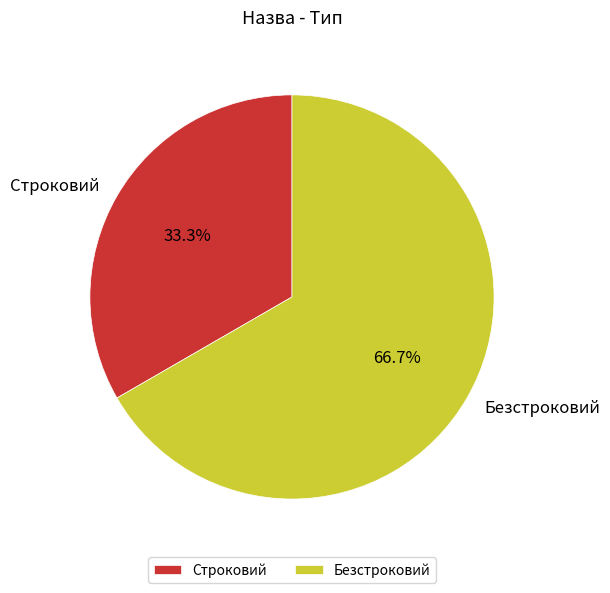

Rank the categories by value from highest to lowest.

Безстроковий, Строковий